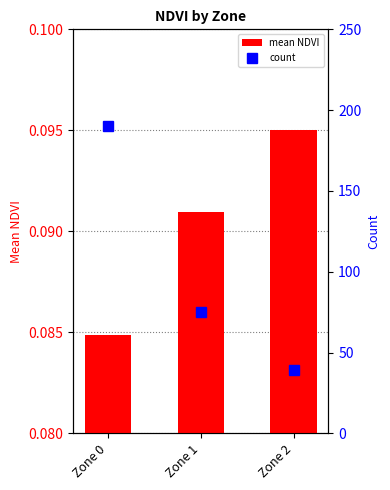

What are all the series names shown in the legend?

mean NDVI, count